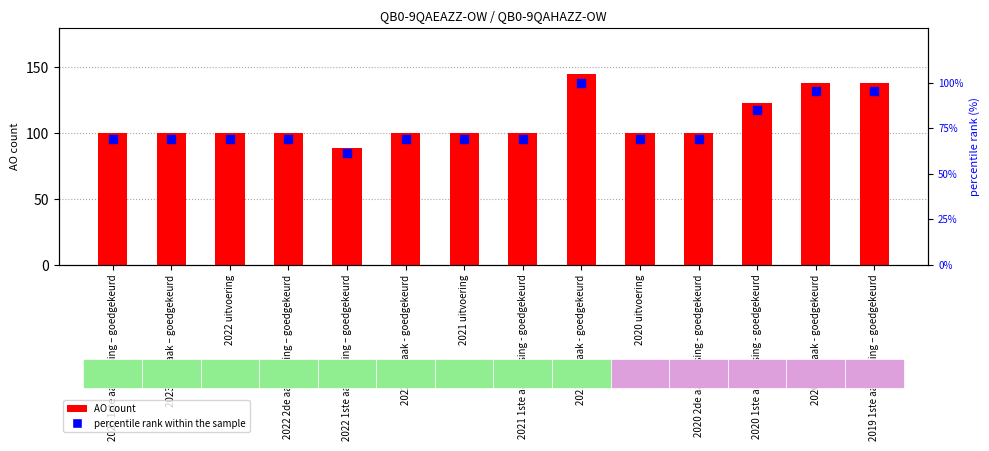

What is the total value across all series at 2022 2de aanpassing – goedgekeurd?

169.0